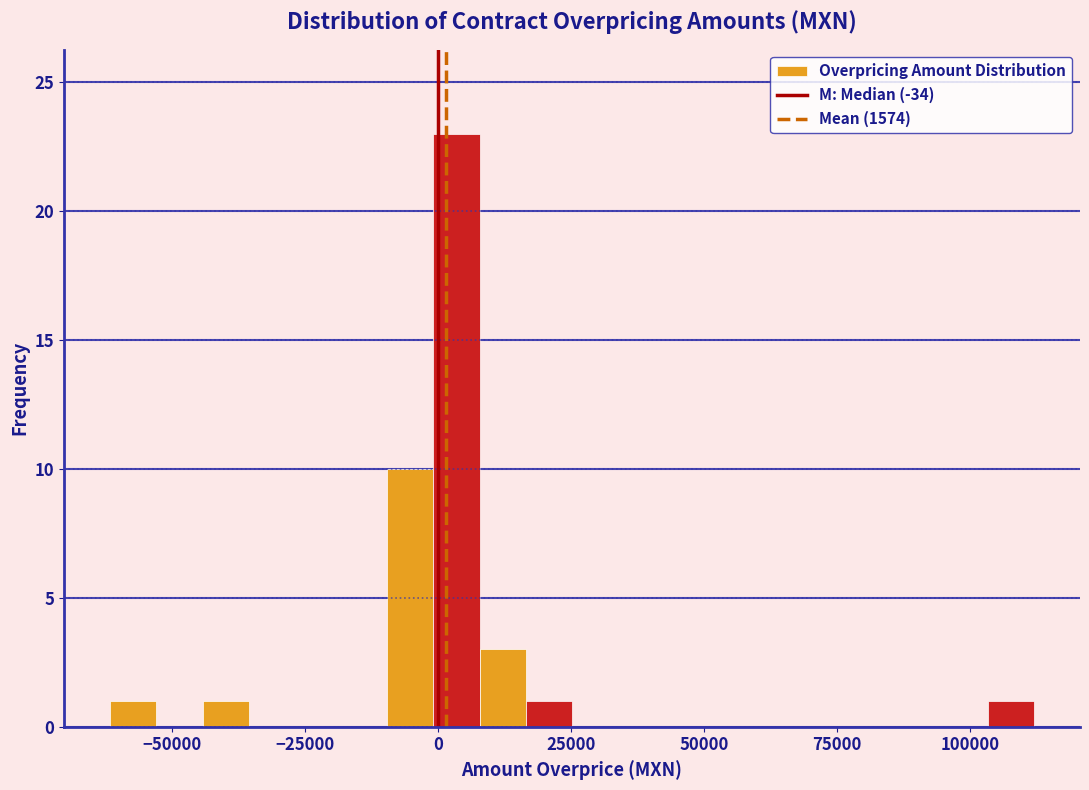

Read against the x-axis, roughly where is the centre of the tallest bar?

5000